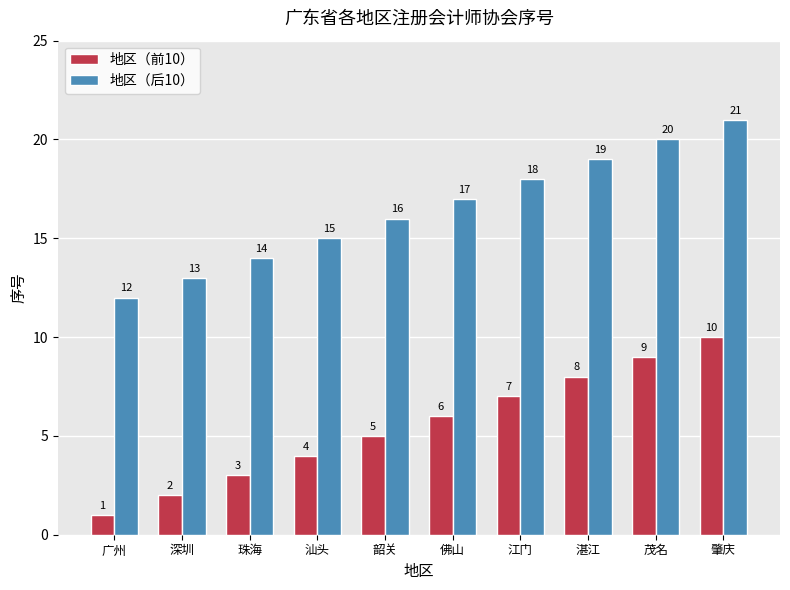

Reading left to right, what are all the values shown in this chart?

地区（前10）: 1	2	3	4	5	6	7	8	9	10
地区（后10）: 12	13	14	15	16	17	18	19	20	21